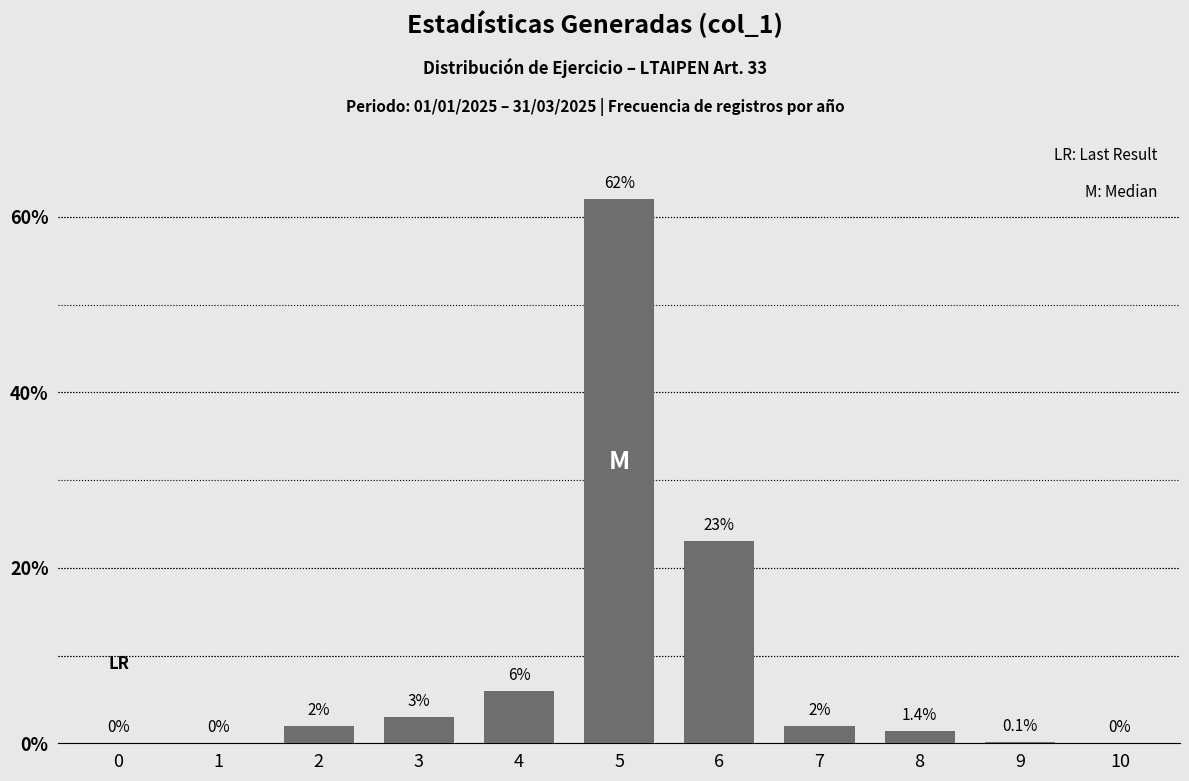

Reading left to right, transcribe all the data shown in this chart.

0=0.0	1=0.0	2=2.0	3=3.0	4=6.0	5=62.0	6=23.0	7=2.0	8=1.4	9=0.1	10=0.0